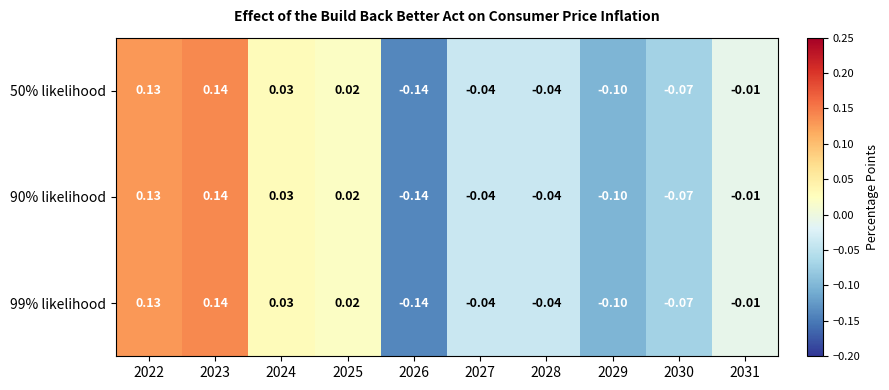

Is the value of 99% likelihood at 2025 greater than the value of 90% likelihood at 2026?

Yes